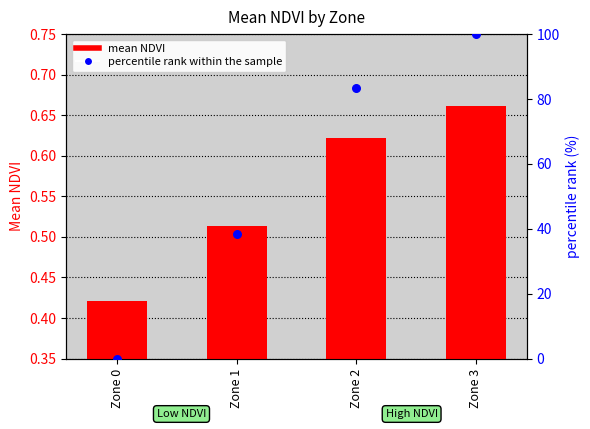

Which series contains the highest Y value?

percentile rank within the sample